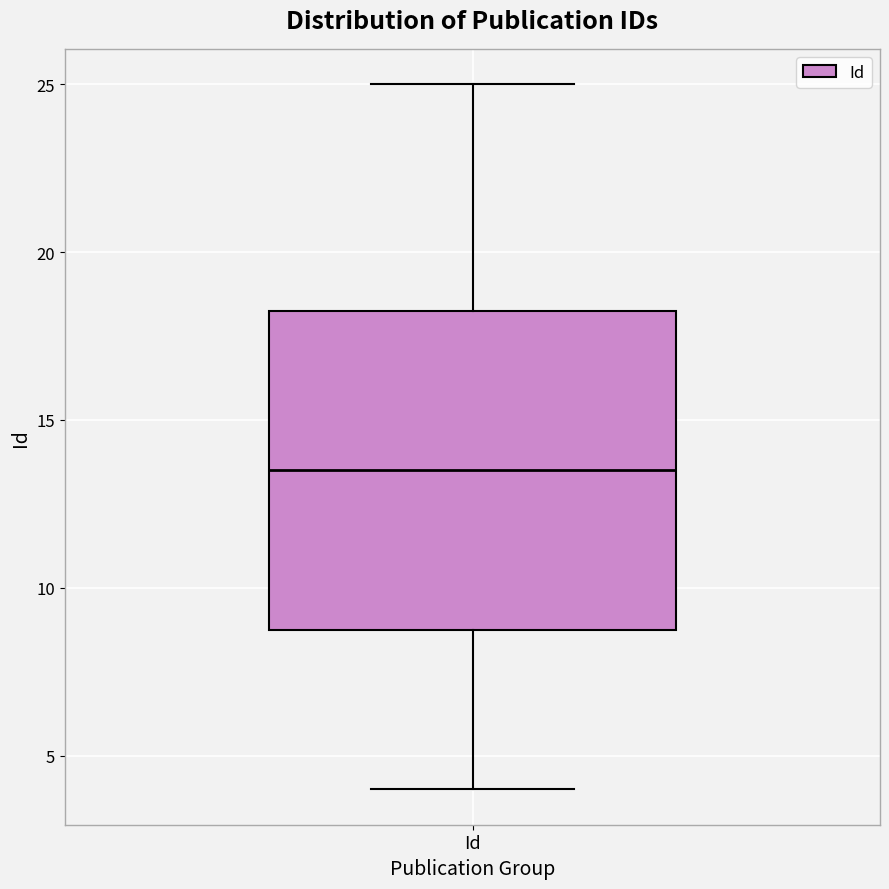

Read this box plot against the y-axis: the position of the median line, the range covered by the box, and the ends of both whiskers. The values are not printed on the chart, so give them approximately, as read against the axis.

median 13.5, box 9.0 to 18.5, whiskers 4.0 to 25.0